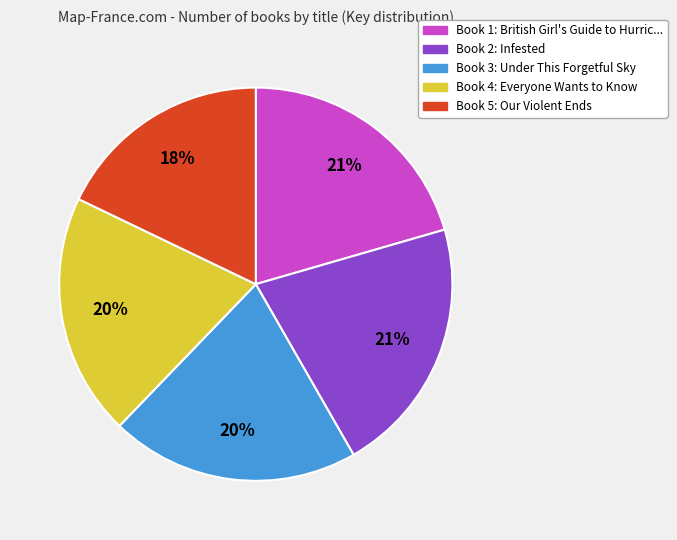

To the nearest percent, what is the difference between the largest and smallest slice percentages?

3%